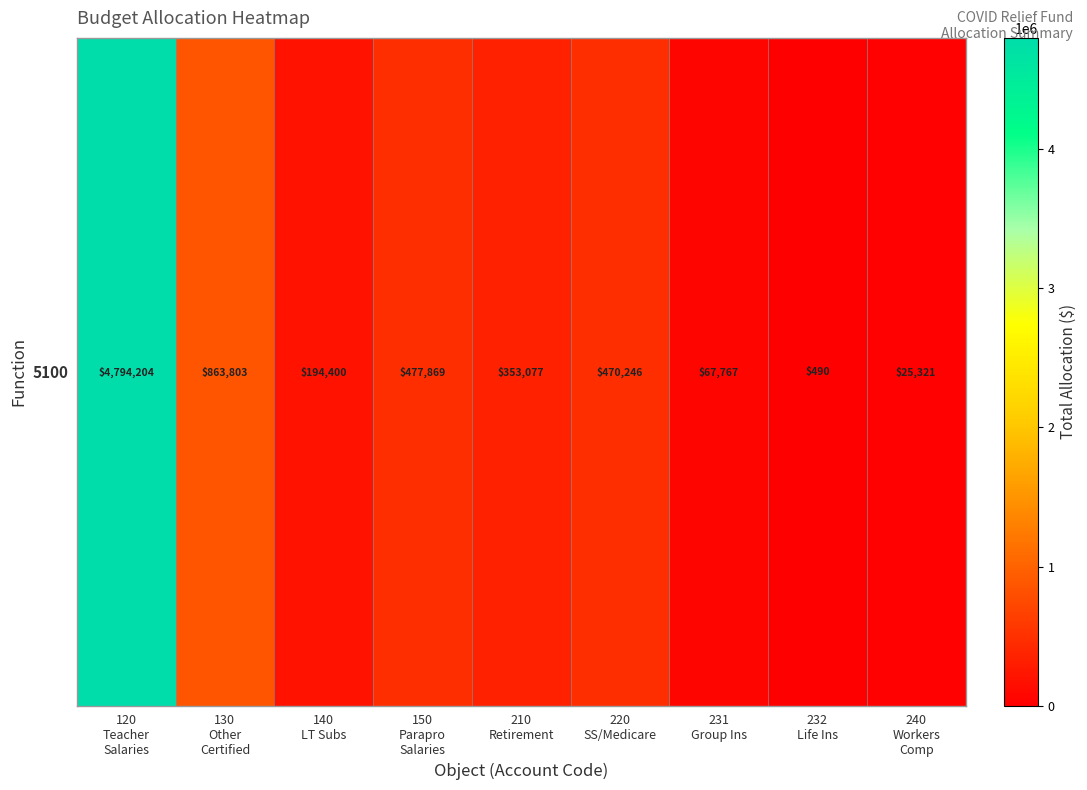

What is the sum of the values at 150
Parapro
Salaries and 220
SS/Medicare?

948115.4